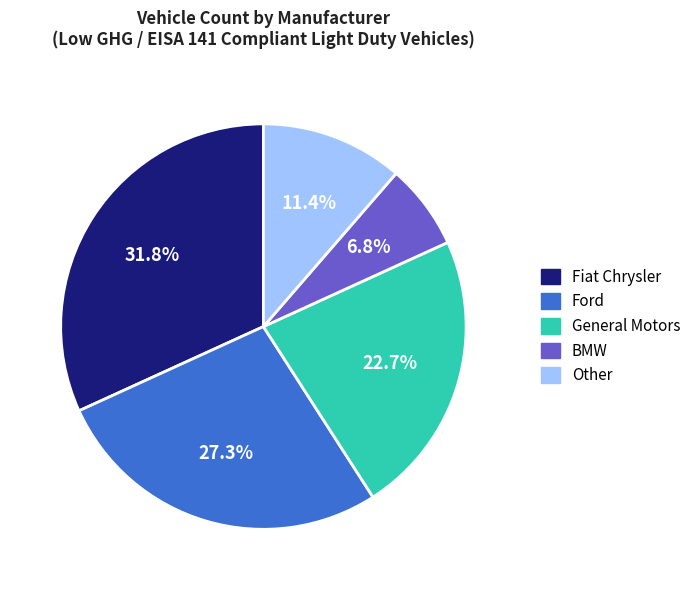

To the nearest percent, what portion does General Motors represent?

23%